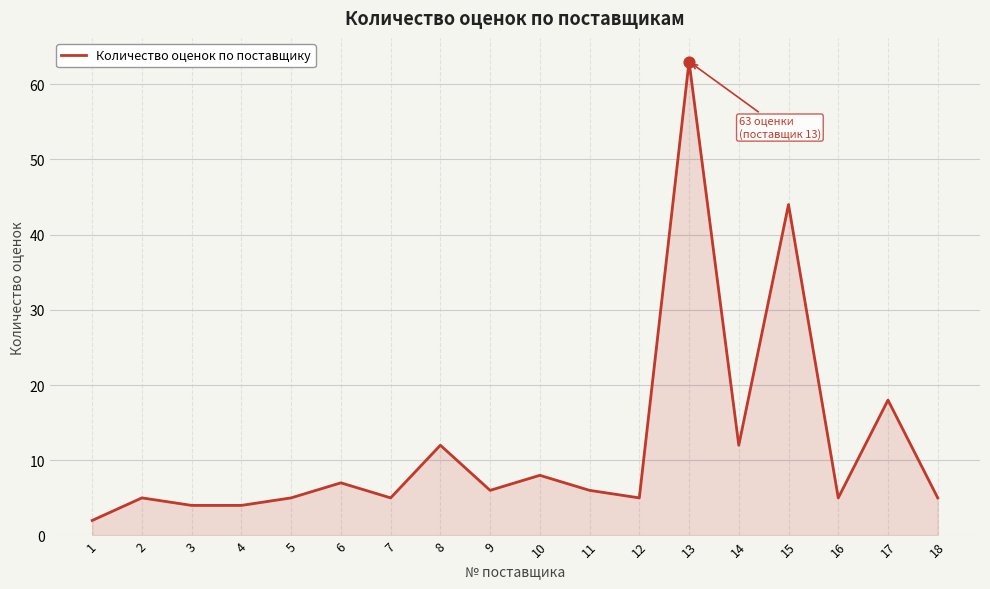

What is the ratio of the value at 8 to the value at 5?

2.4